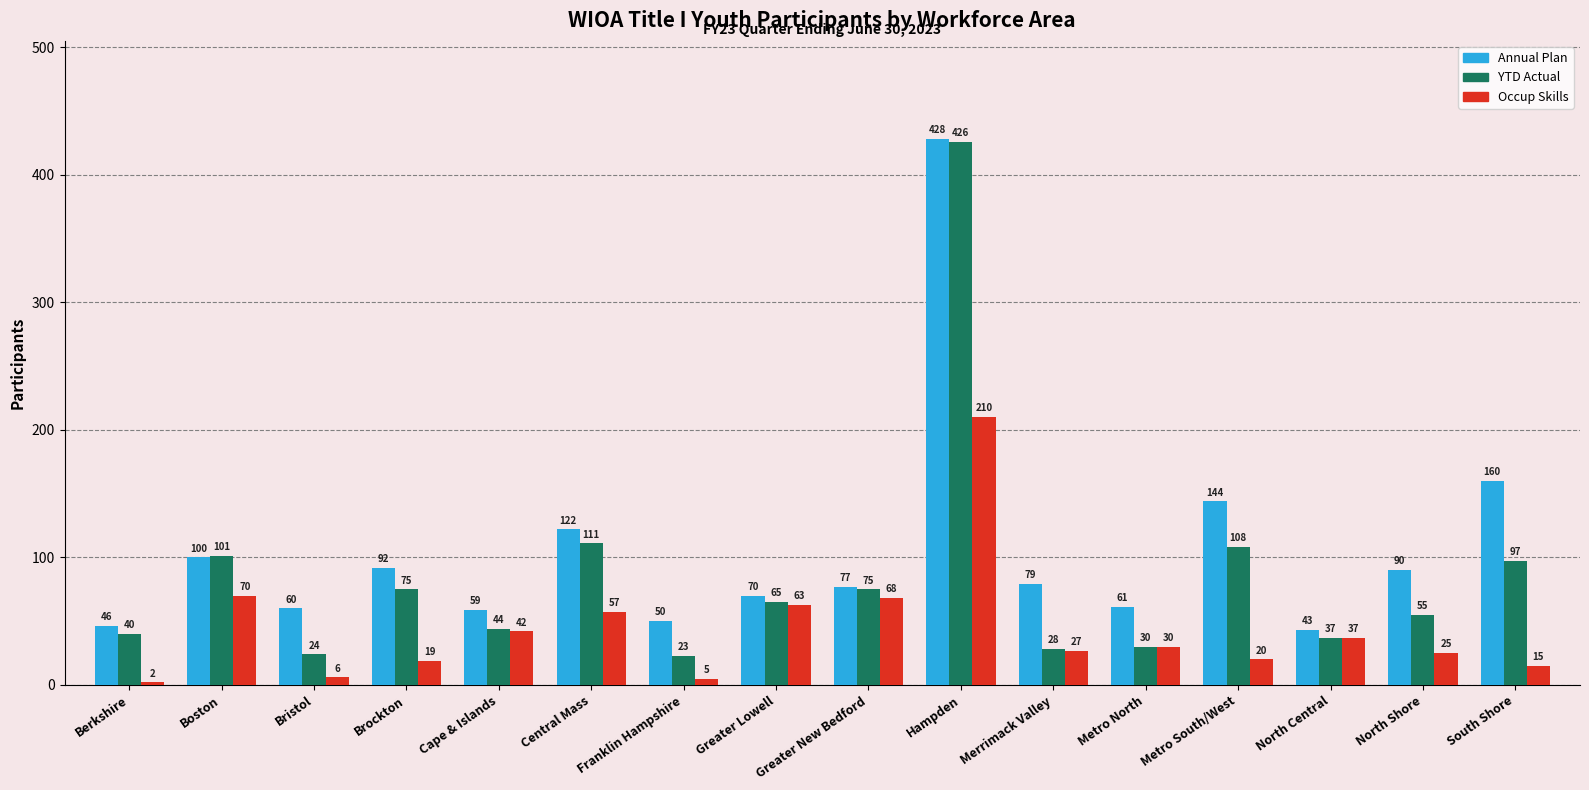

True or false: Occup Skills has a value of 42 at Cape & Islands.

True